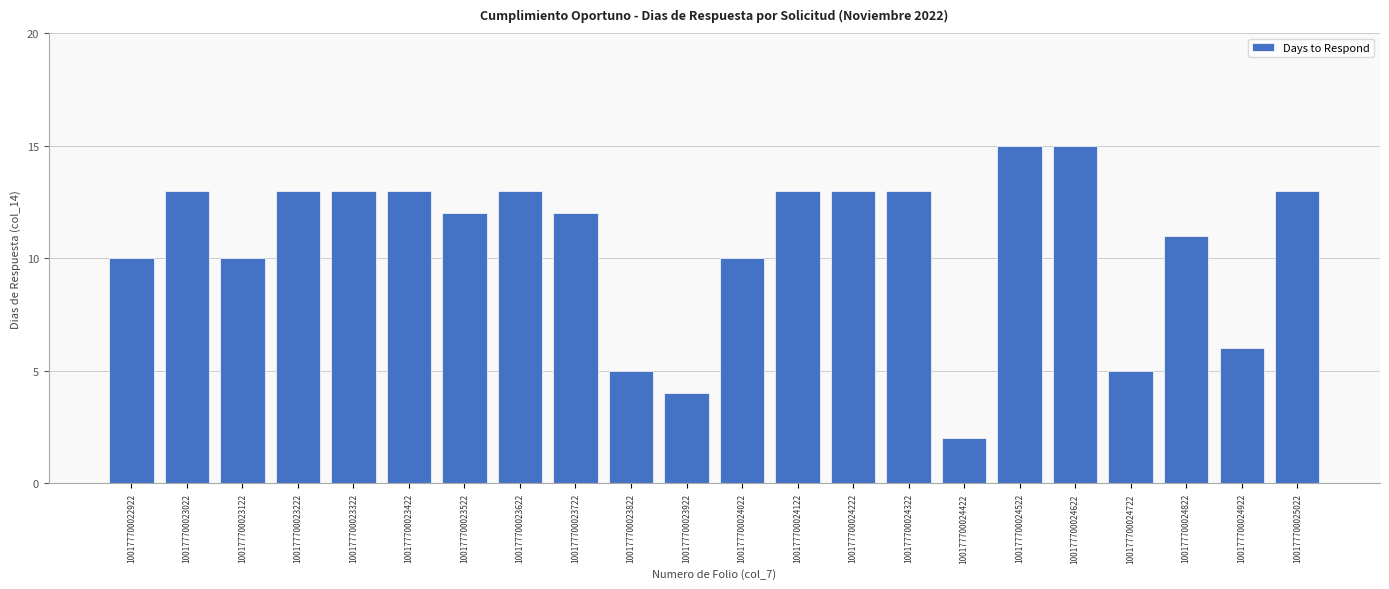

What is the value of the 16th bar from the left?

2